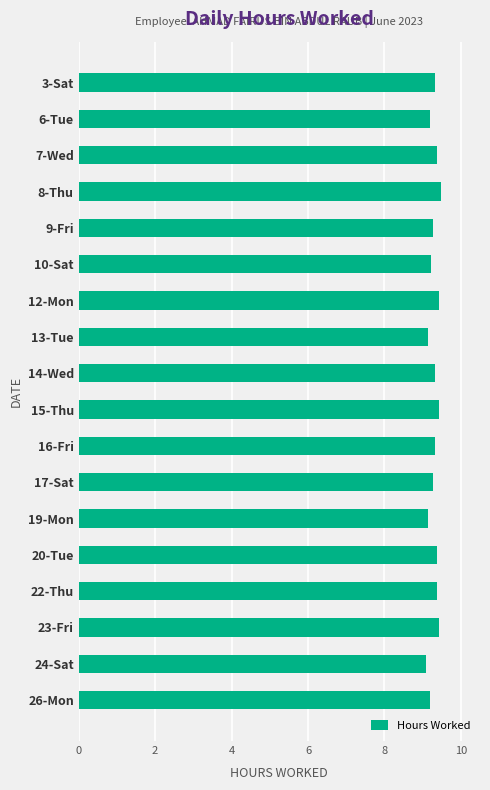

What is the sum of the values at 12-Mon and 9-Fri?

18.7